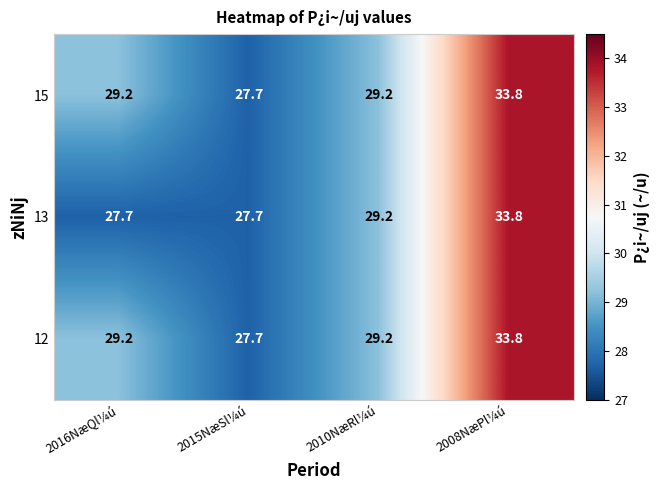

Reading left to right, extract all data points from this chart.

15: 2016NæQl¼ú=29.2	2015NæSl¼ú=27.7	2010NæRl¼ú=29.2	2008NæPl¼ú=33.8
13: 2016NæQl¼ú=27.7	2015NæSl¼ú=27.7	2010NæRl¼ú=29.2	2008NæPl¼ú=33.8
12: 2016NæQl¼ú=29.2	2015NæSl¼ú=27.7	2010NæRl¼ú=29.2	2008NæPl¼ú=33.8